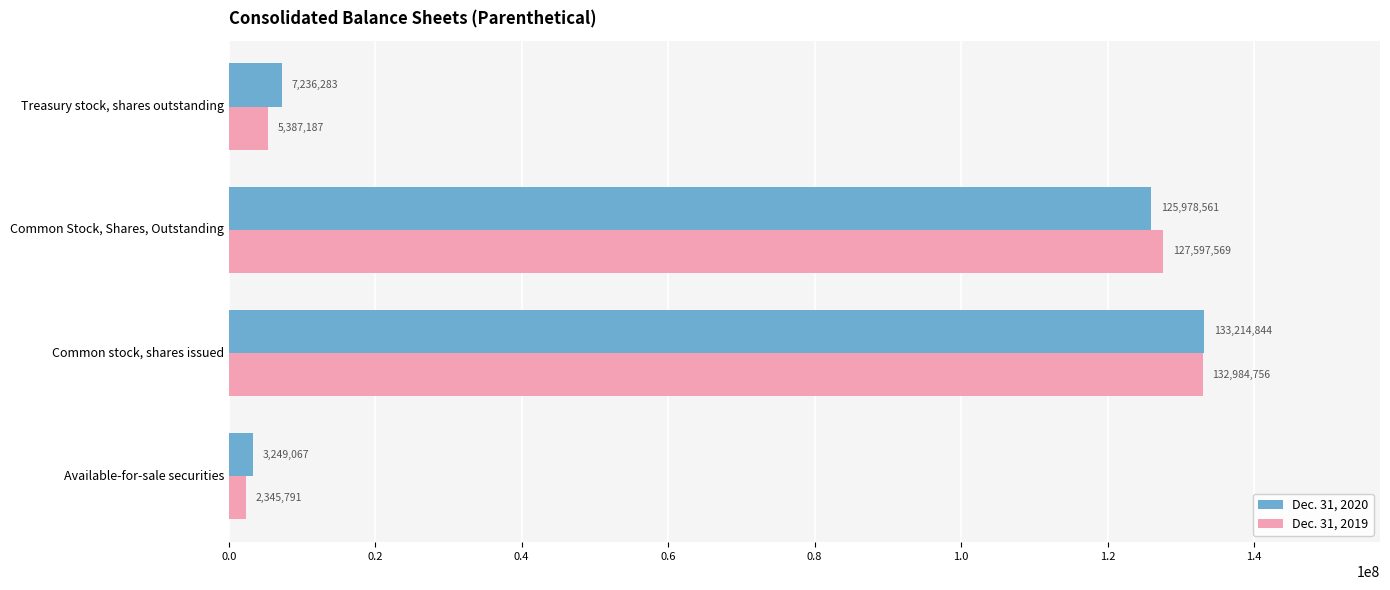

What is the minimum value for Dec. 31, 2019?

2345791